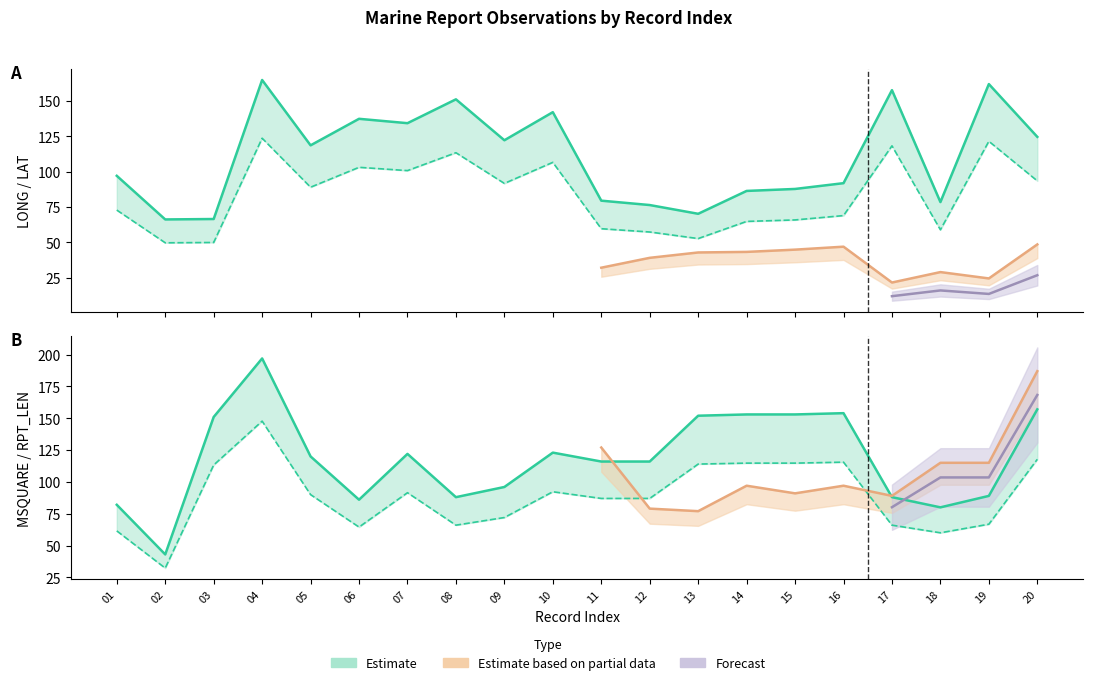

Where do LONG_mean and MSQUARE_mean first cross each other?

02 and 03